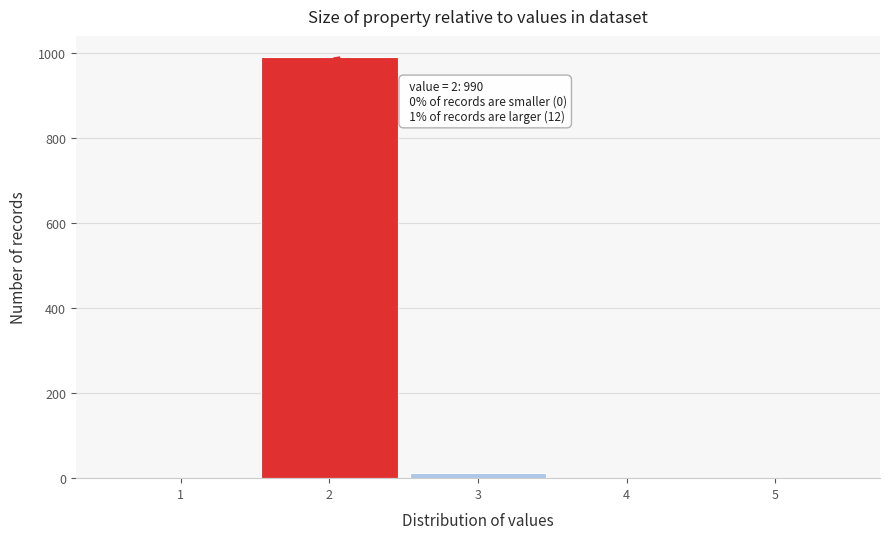

Which range on the x-axis has the tallest bar?

1.5 to 2.5